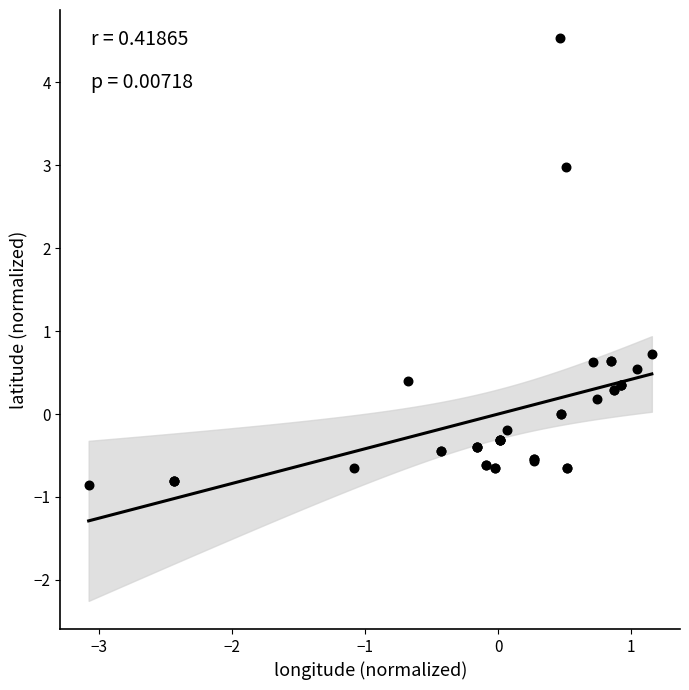

What Y value in the scatter plot is closest to 1?

0.7